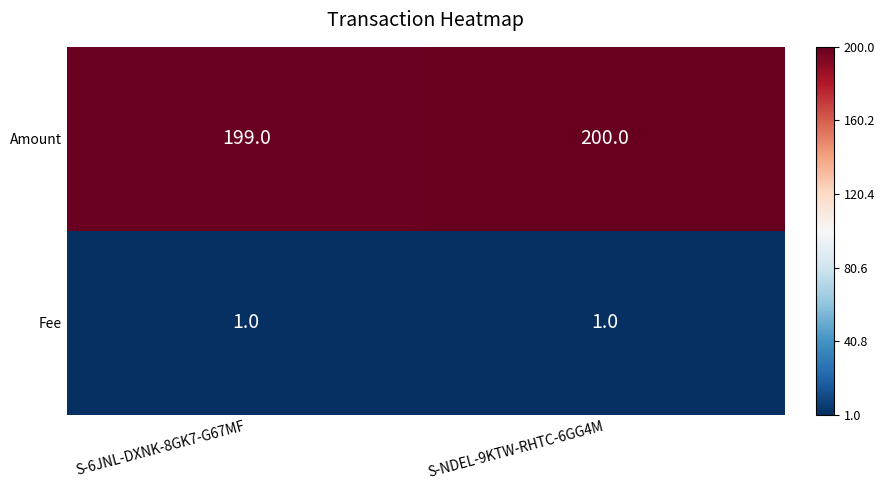

Rank the series by their maximum value, from highest to lowest.

Amount, Fee